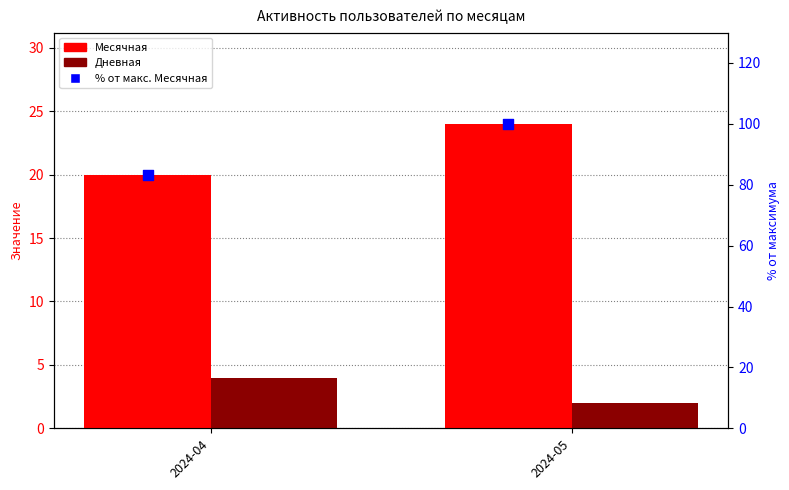

Which series has the largest total across all categories?

% от макс. Месячная